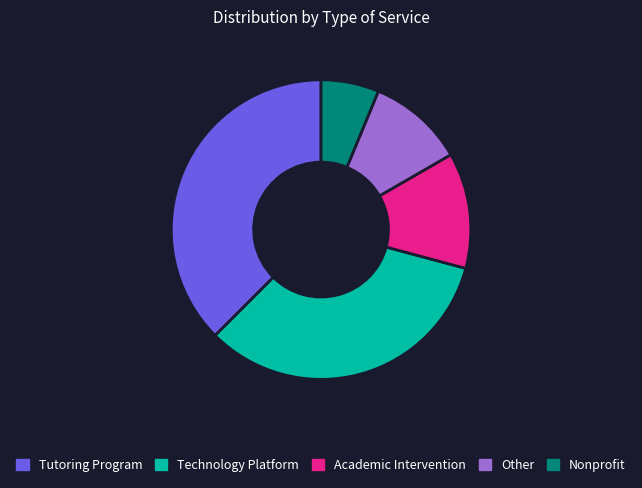

Which slice is the largest?

Tutoring Program